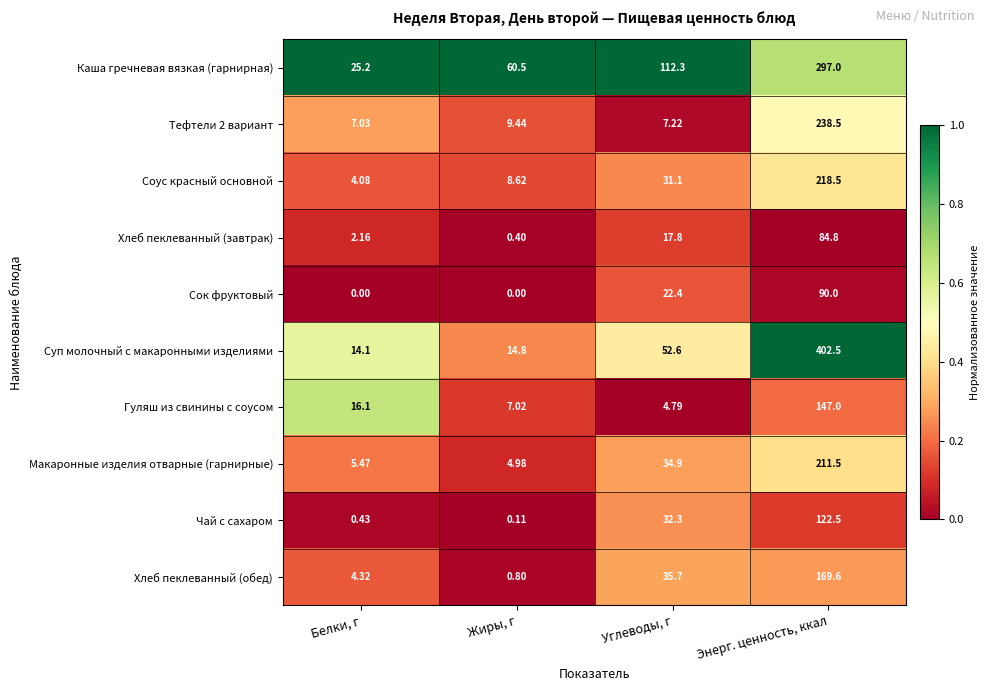

Which series changed the most between Белки, г and Жиры, г?

Каша гречневая вязкая (гарнирная)